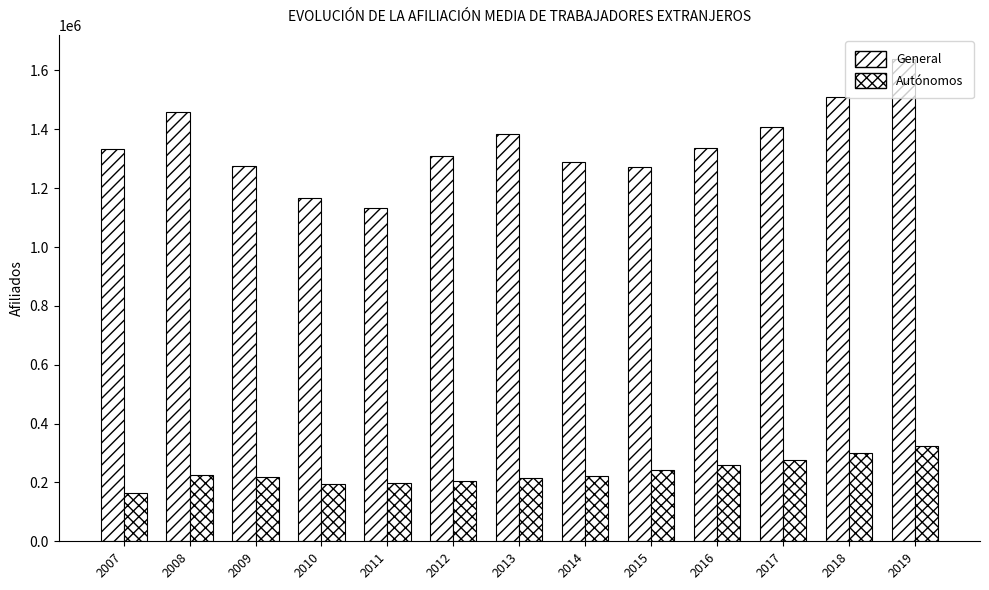

How many bars are there in total?

26